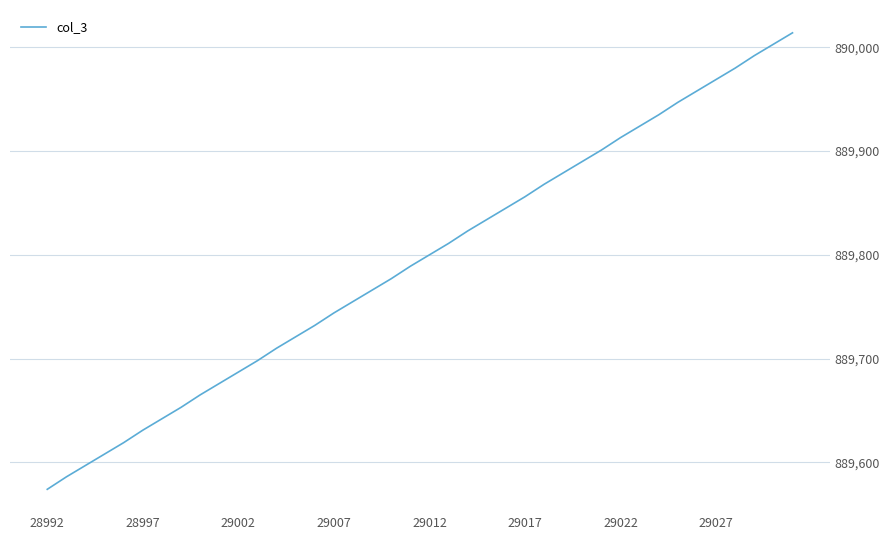

What is the greatest value displayed?

890014